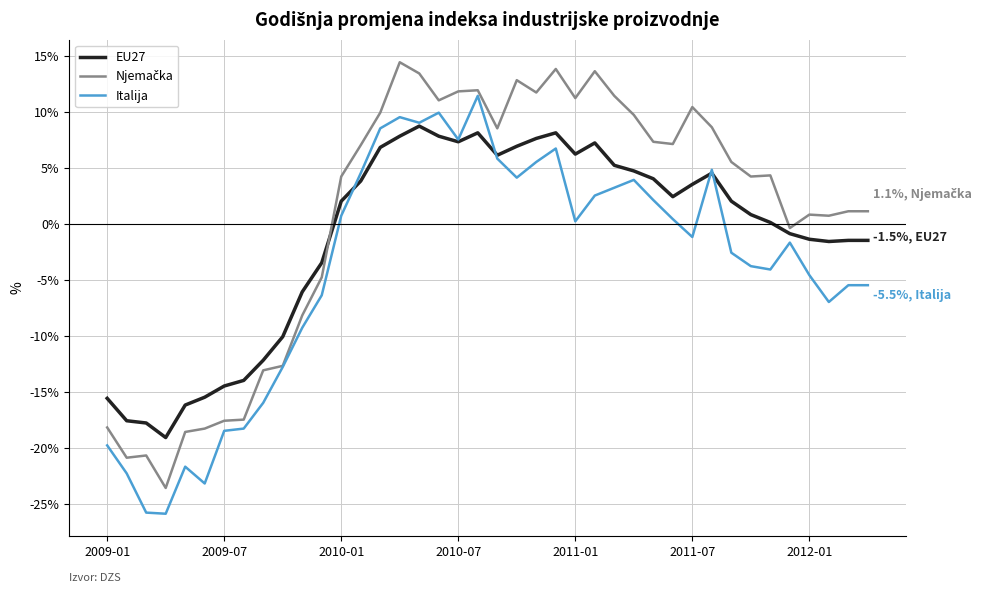

Reading right to left, list all the values displayed in this chart.

EU27: -1.5	-1.5	-1.6	-1.4	-0.9	0.1	0.8	2.0	4.5	3.5	2.4	4.0	4.7	5.2	7.2	6.2	8.1	7.6	6.9	6.1	8.1	7.3	7.8	8.7	7.8	6.8	3.8	2.0	-3.5	-6.1	-10.1	-12.2	-14.0	-14.5	-15.5	-16.2	-19.1	-17.8	-17.6	-15.6
Njemačka: 1.1	1.1	0.7	0.8	-0.4	4.3	4.2	5.5	8.6	10.4	7.1	7.3	9.7	11.4	13.6	11.2	13.8	11.7	12.8	8.5	11.9	11.8	11.0	13.4	14.4	9.9	7.0	4.2	-4.8	-8.2	-12.7	-13.1	-17.5	-17.6	-18.3	-18.6	-23.6	-20.7	-20.9	-18.2
Italija: -5.5	-5.5	-7.0	-4.6	-1.7	-4.1	-3.8	-2.6	4.8	-1.2	0.4	2.1	3.9	3.2	2.5	0.2	6.7	5.5	4.1	5.8	11.4	7.5	9.9	9.0	9.5	8.5	4.5	0.7	-6.4	-9.3	-12.8	-16.0	-18.3	-18.5	-23.2	-21.7	-25.9	-25.8	-22.3	-19.8